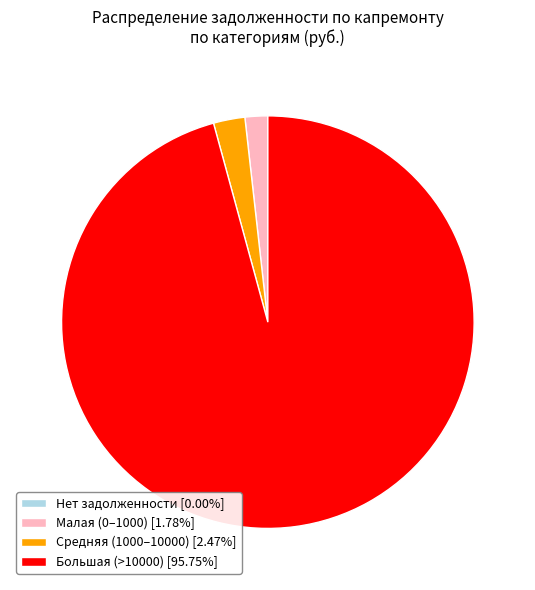

Combined, do Большая (>10000) [95.75%] and Средняя (1000–10000) [2.47%] account for over 50%?

Yes